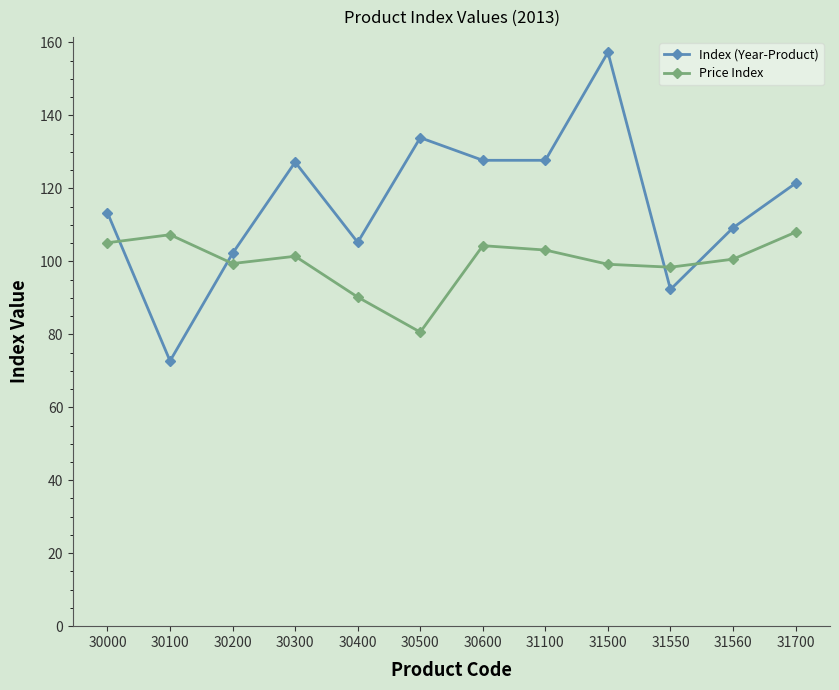

What is the sum of all Price Index values?

1197.6